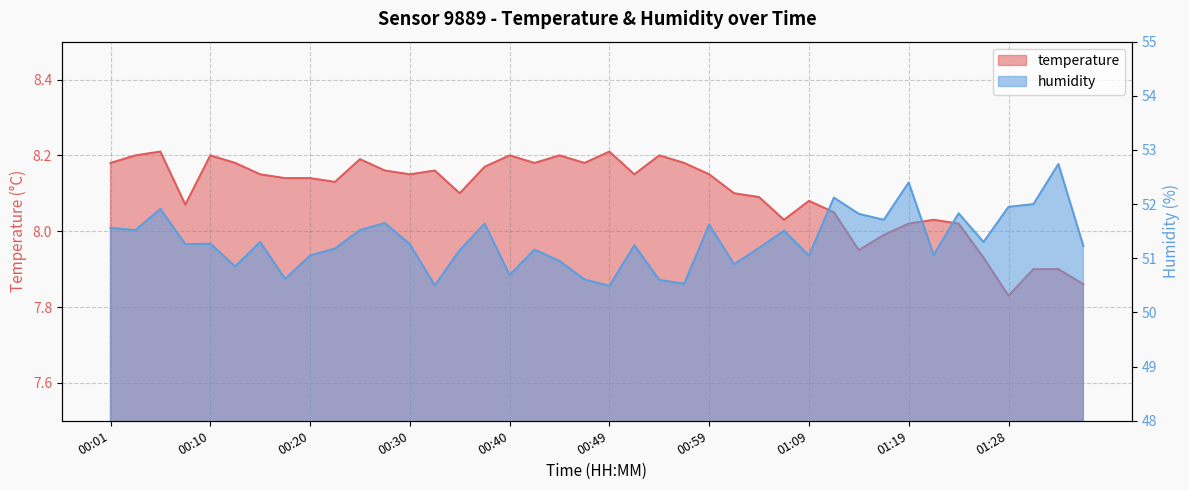

What is the label of the 33rd point from the right?

00:18